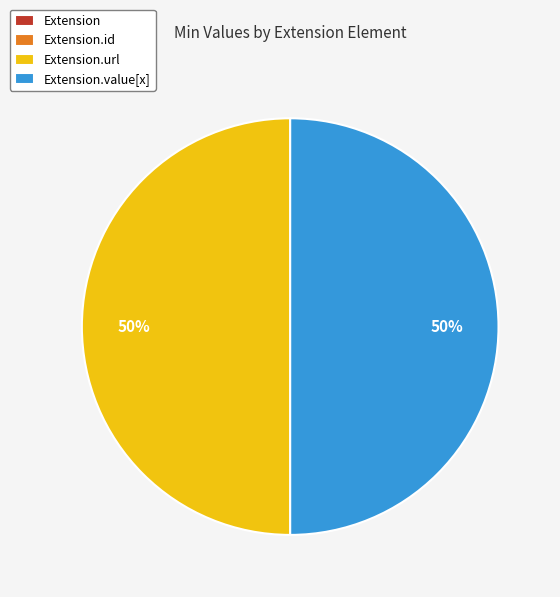

To the nearest percent, what is the difference between the largest and smallest slice percentages?

50%